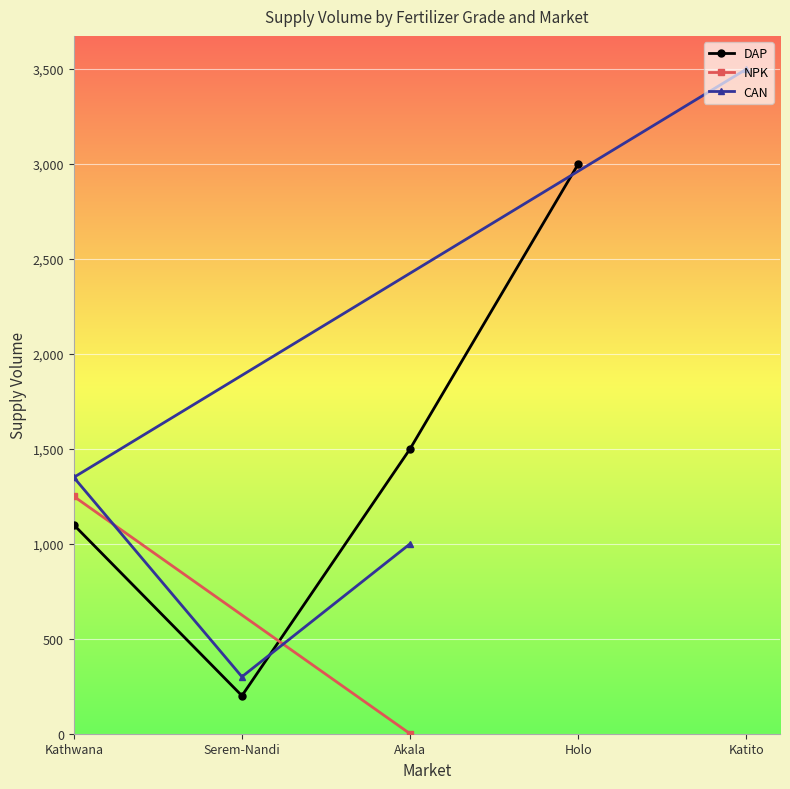

In DAP, how many points are lower than both neighbors (excluding endpoints)?

1